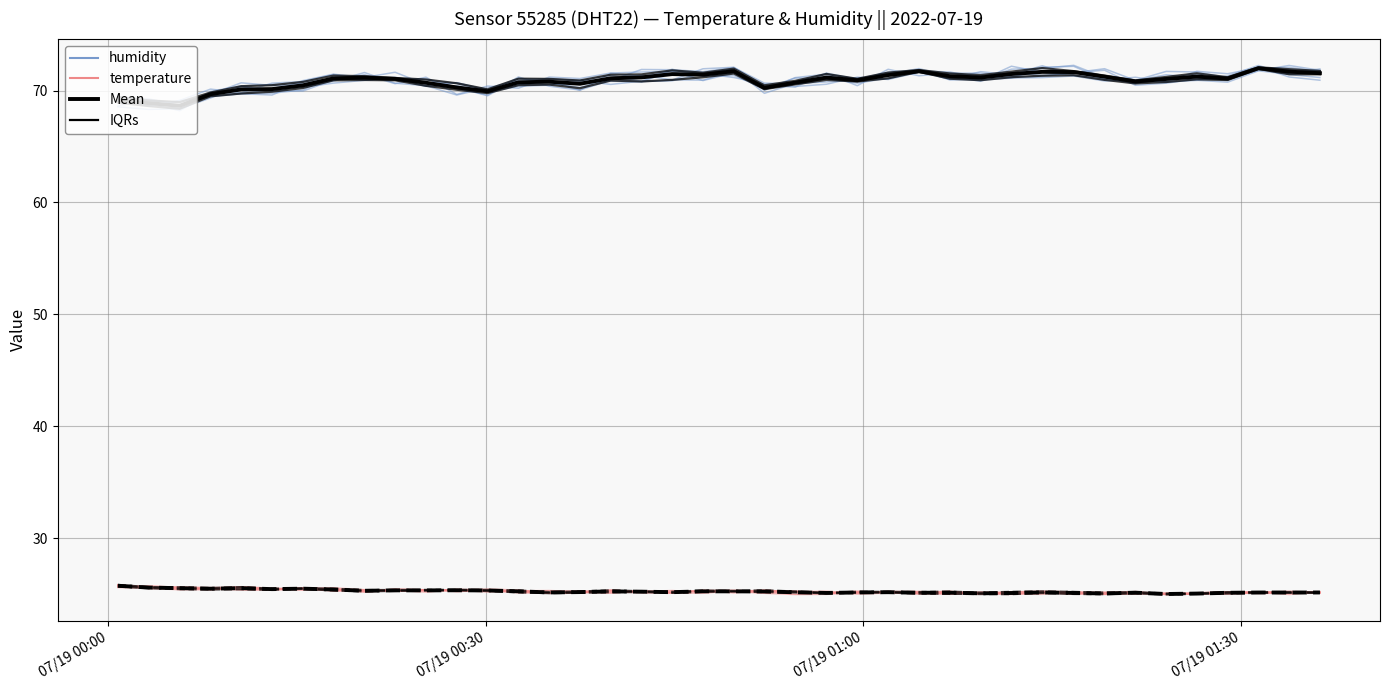

What is the smallest value displayed?

25.0